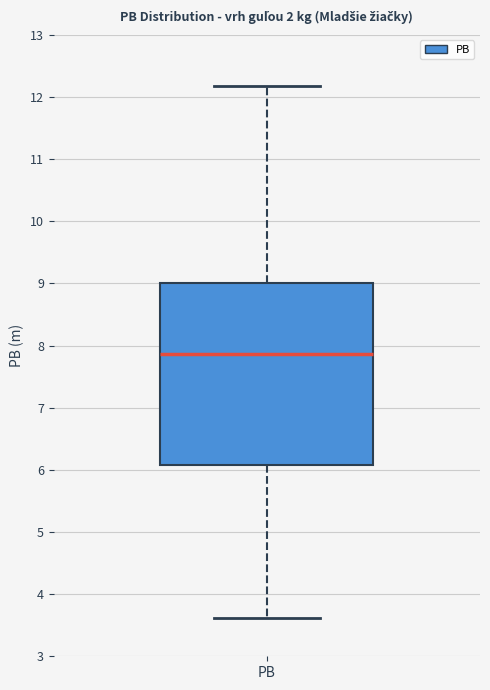

Read this box plot against the y-axis: the position of the median line, the range covered by the box, and the ends of both whiskers. The values are not printed on the chart, so give them approximately, as read against the axis.

median 7.9, box 6.1 to 9.0, whiskers 3.6 to 12.2